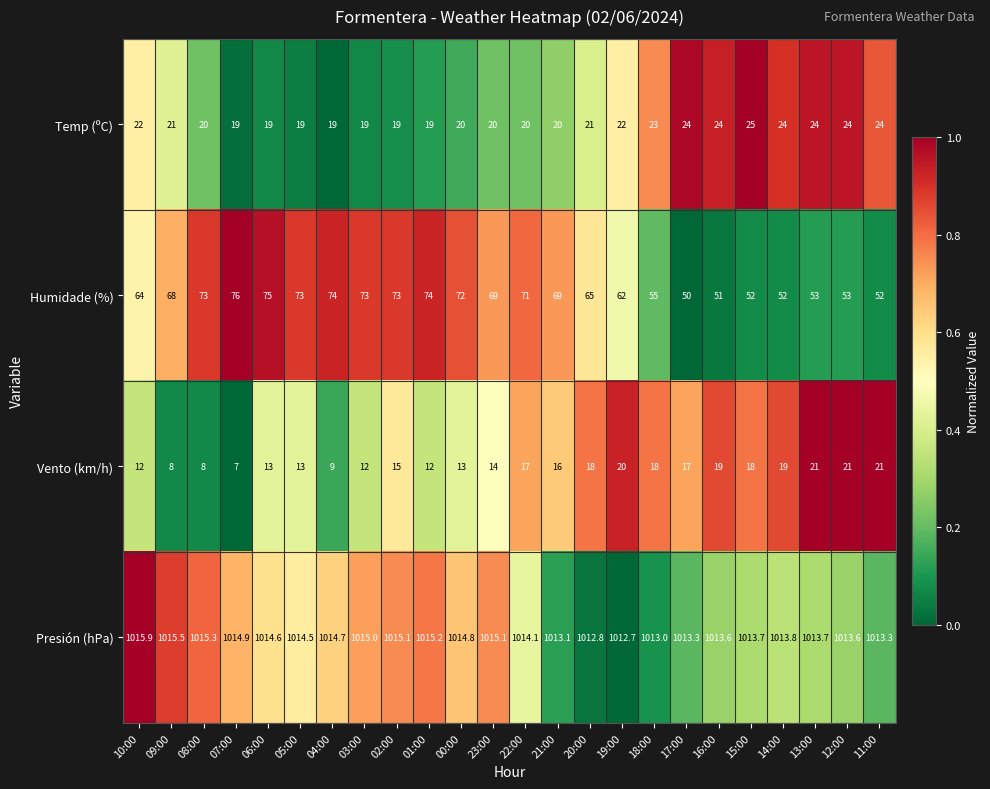

What value does the Presión (hPa) series have at 04:00?

1014.7